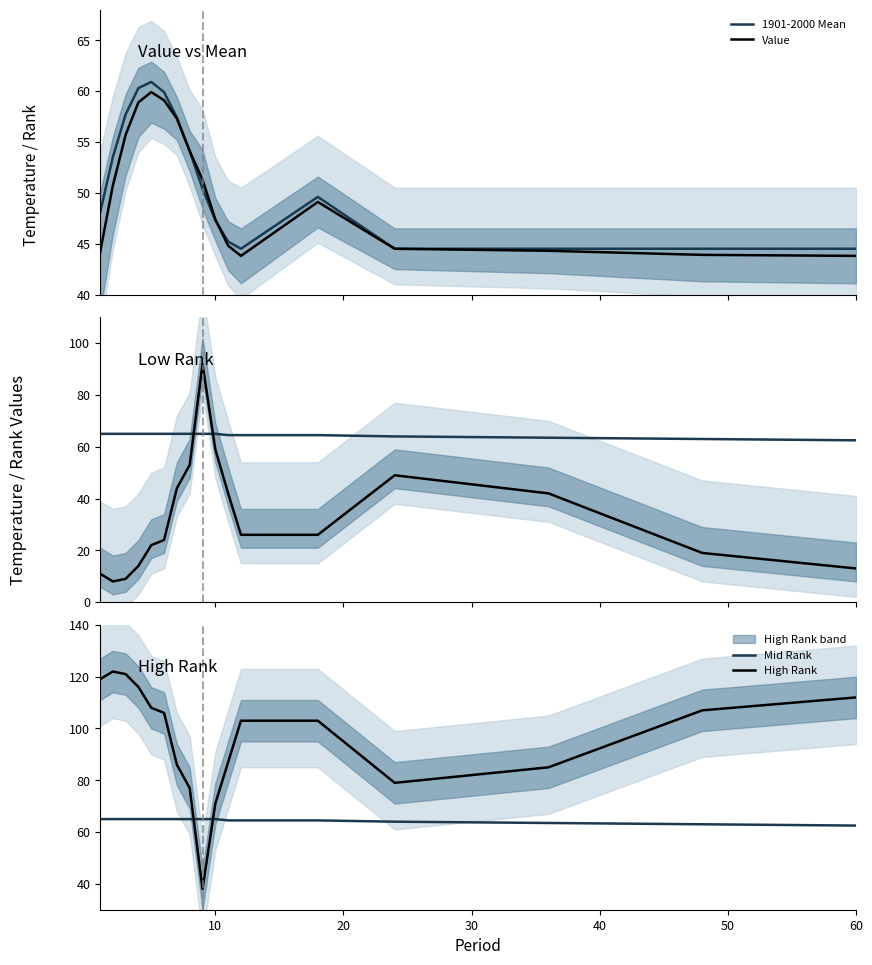

What is the average value of the Low Rank series?

32.5